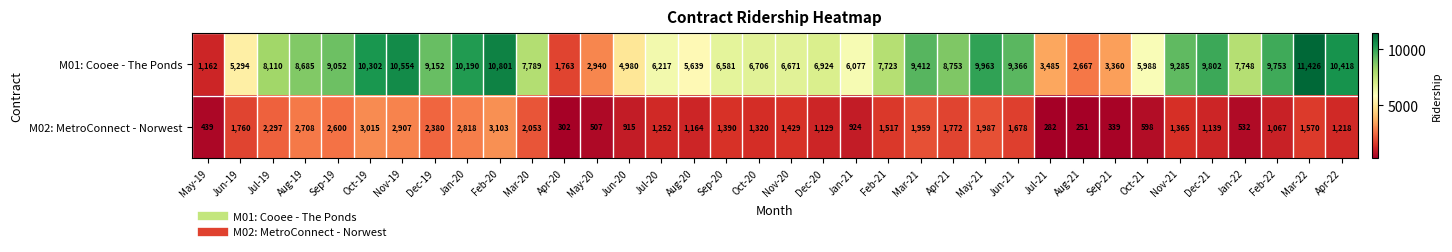

What is the minimum value for M02: MetroConnect - Norwest?

251